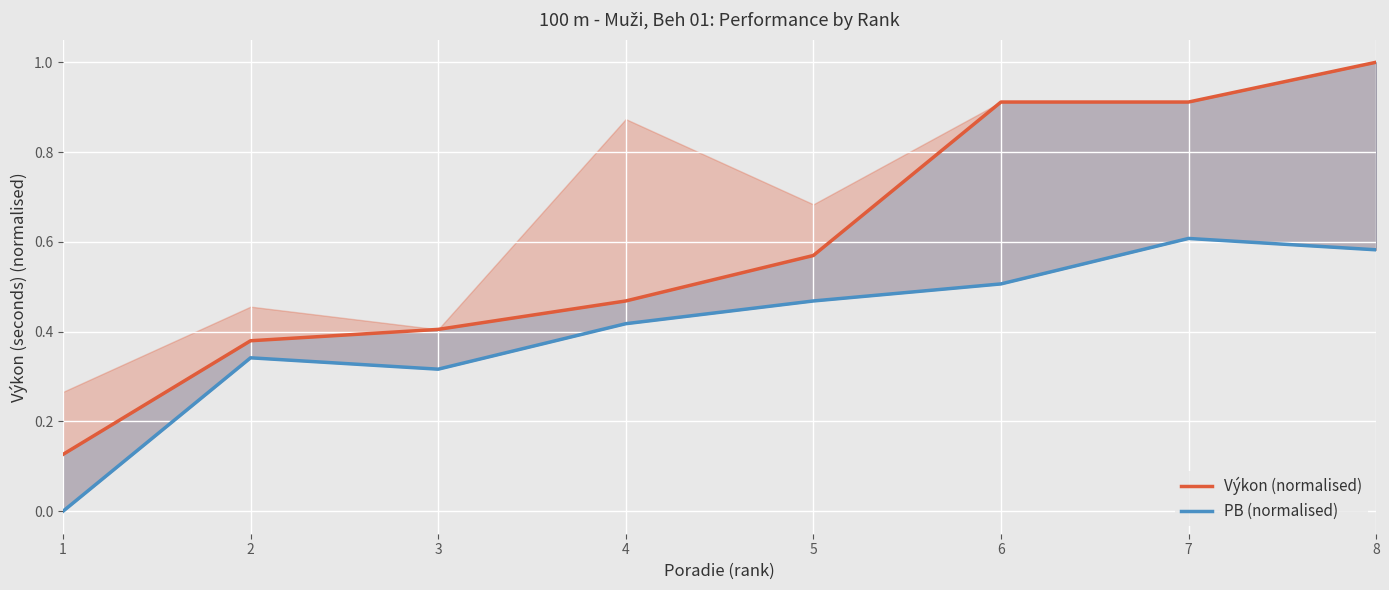

At which label is Výkon (normalised) closest to 0?

1